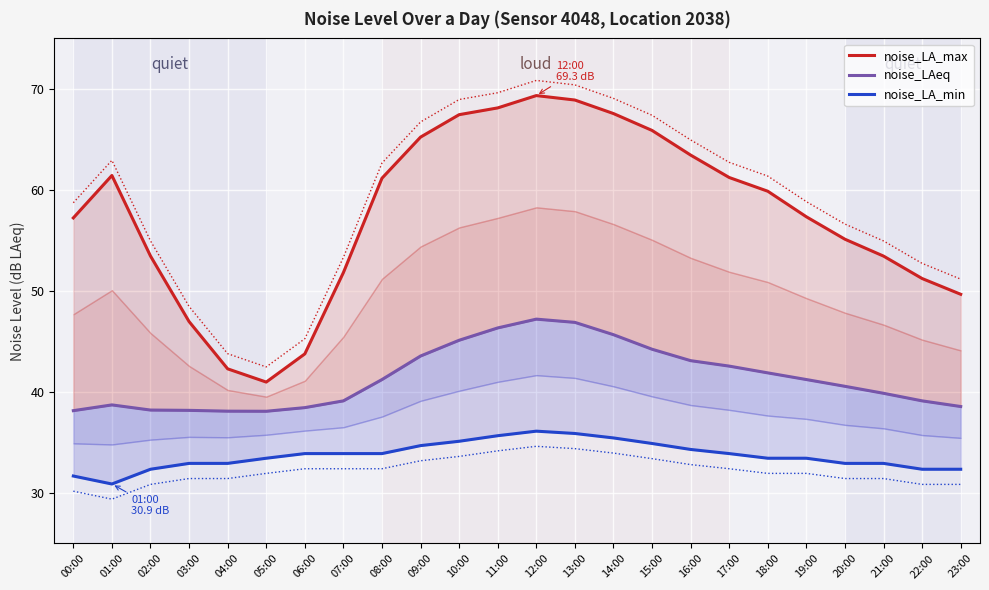

Is it true that noise_LA_max equals 21.3 at 21:00?

False